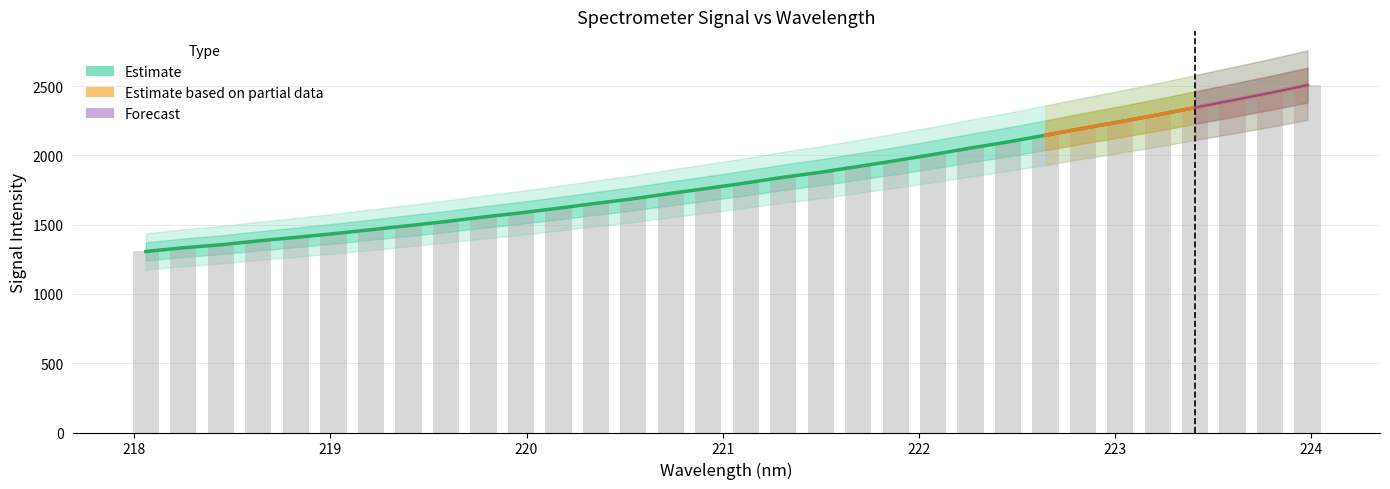

Which category has the lowest value across all series?

218.0596